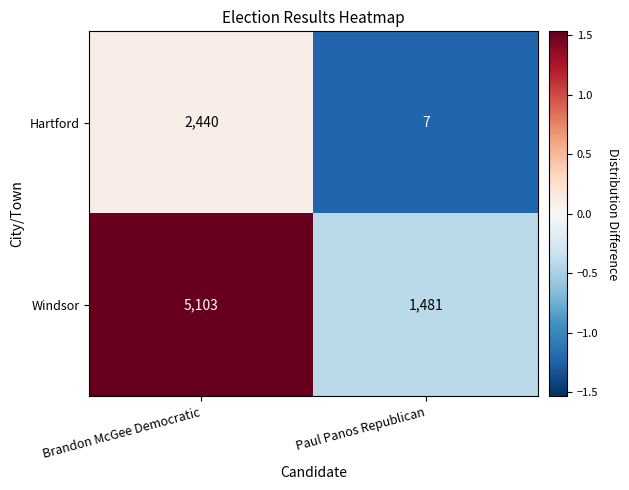

What is the greatest value displayed?

5103